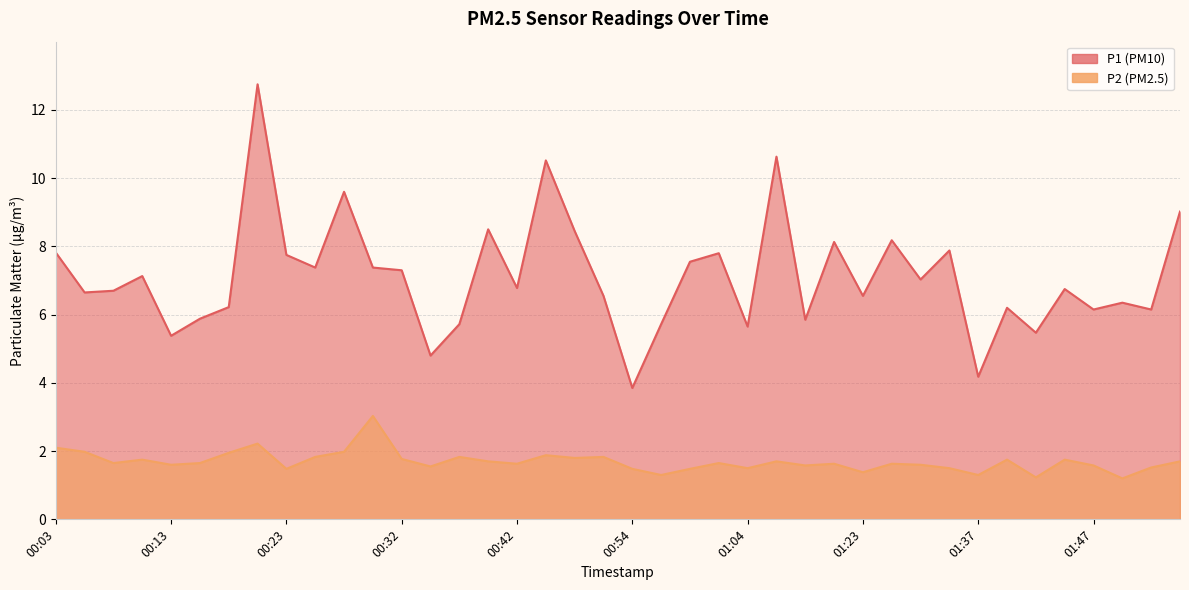

What is the difference between the P2 values at 00:35 and 01:29?

0.1